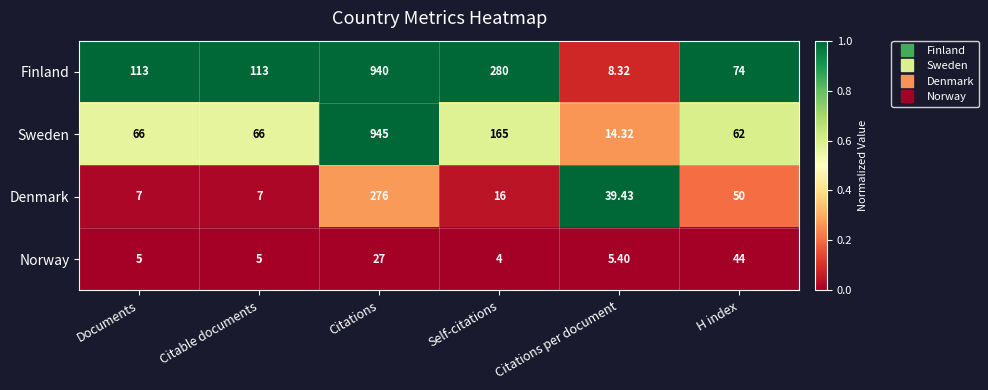

Which series has the widest spread of values?

Finland